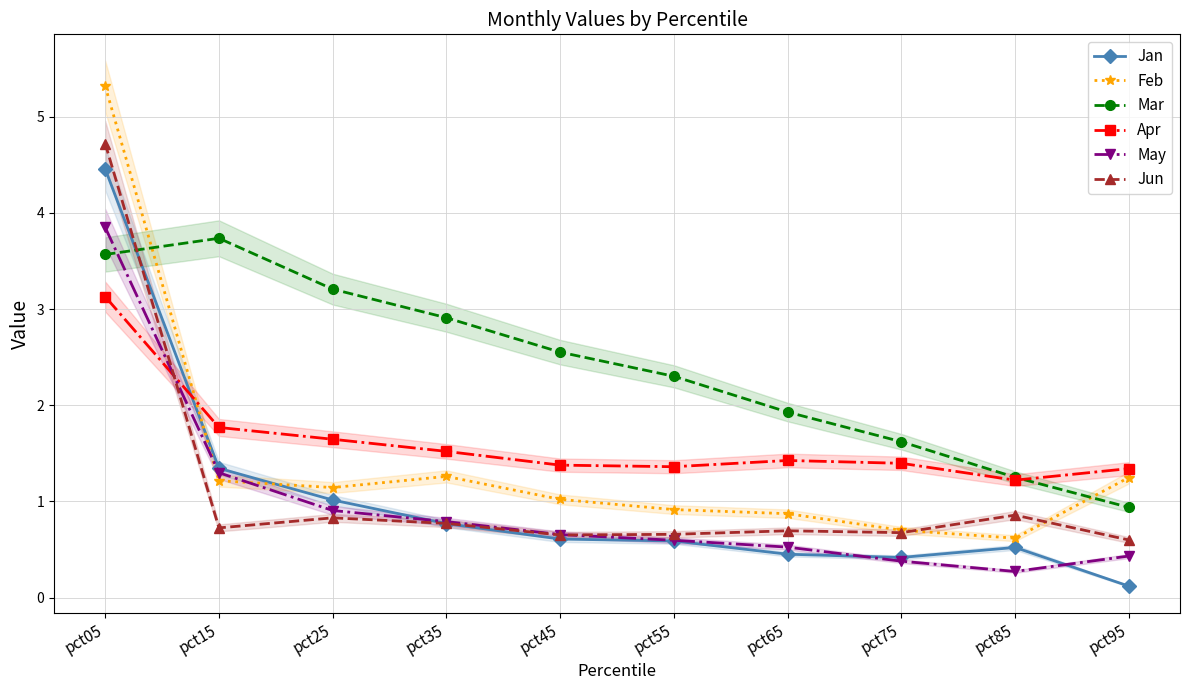

Which series has the widest spread of values?

Feb